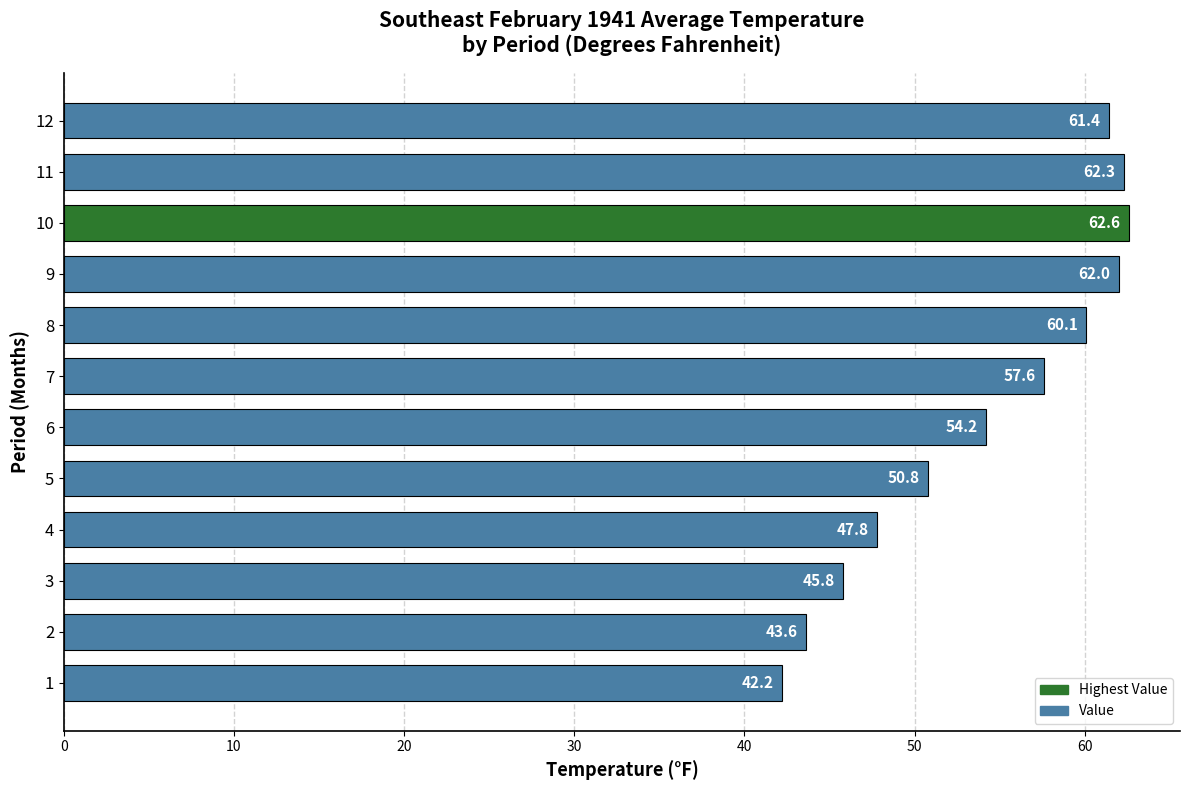

What is the difference between the second highest and second lowest values?

18.7